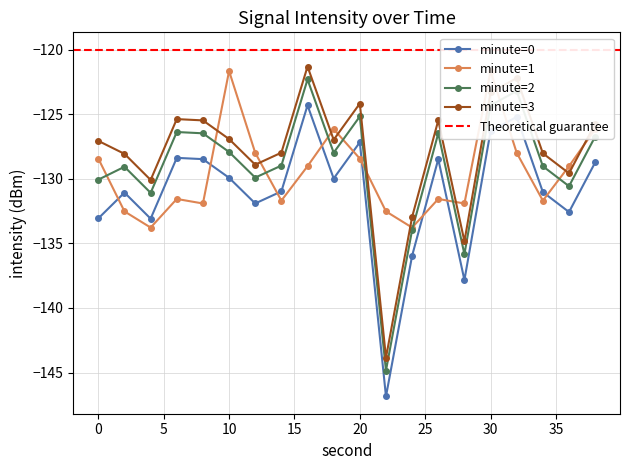

What is the maximum value shown in the chart?

-121.3